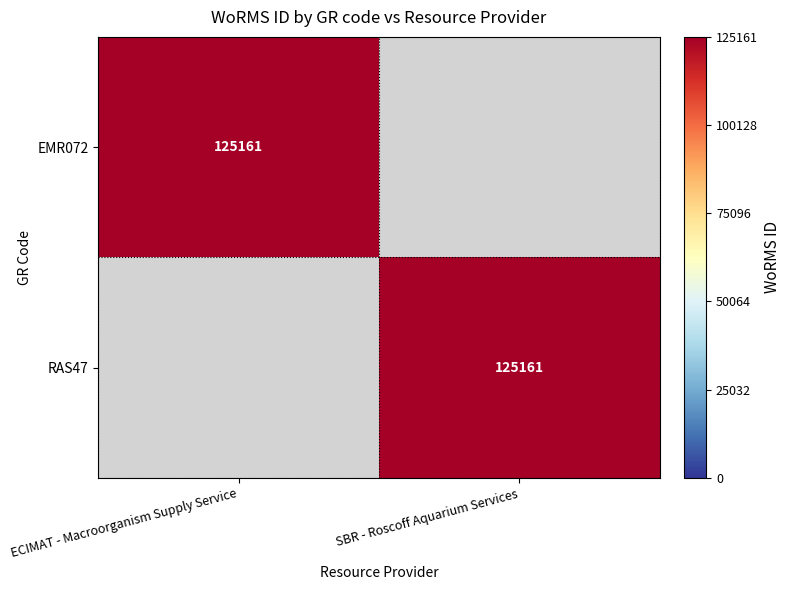

The value of RAS47 at SBR - Roscoff Aquarium Services is 174565. True or false?

False